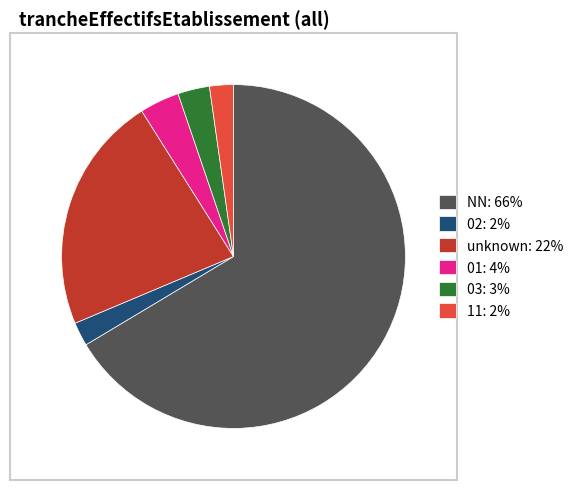

How many slices are in this pie chart?

6